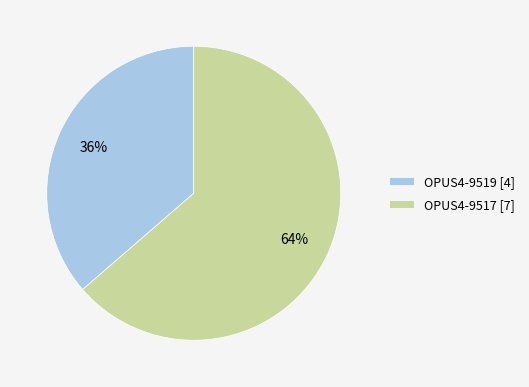

Approximately how many times larger is the value at OPUS4-9519 [4] compared to OPUS4-9517 [7]?

0.6